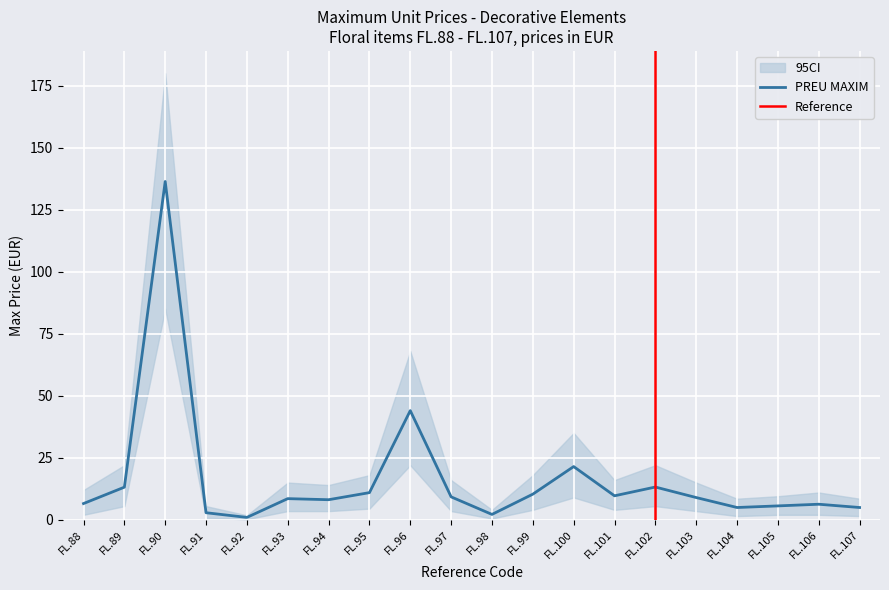

At which label does PREU MAXIM reach its peak?

FL.90